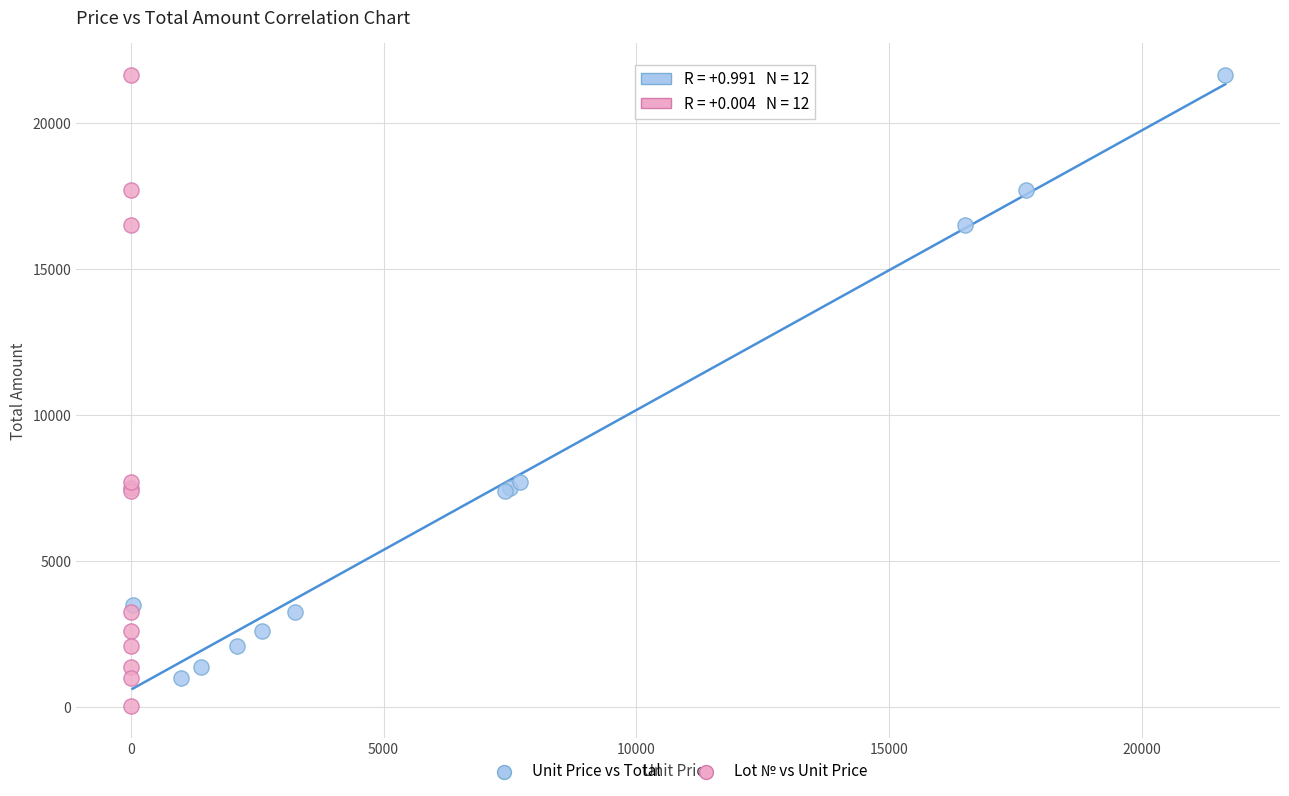

Which series has the largest Y range (max minus min)?

Lot № vs Unit Price